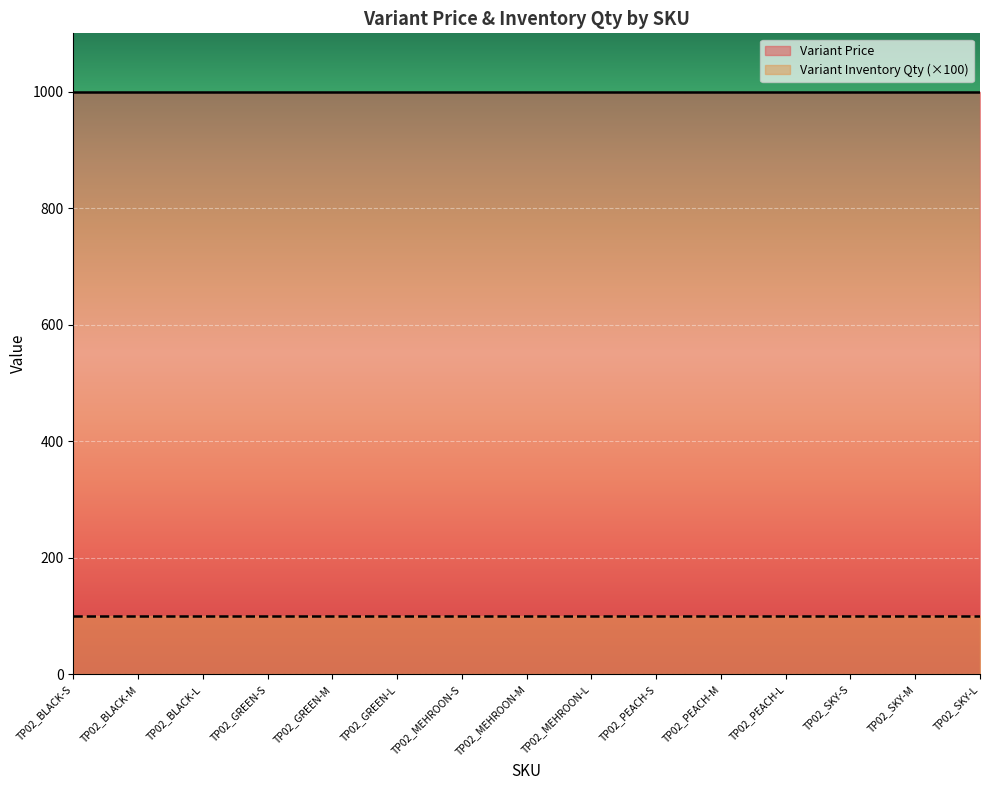

List the labels in order of Variant Inventory Qty value, smallest first.

TP02_BLACK-S, TP02_BLACK-M, TP02_BLACK-L, TP02_GREEN-S, TP02_GREEN-M, TP02_GREEN-L, TP02_MEHROON-S, TP02_MEHROON-M, TP02_MEHROON-L, TP02_PEACH-S, TP02_PEACH-M, TP02_PEACH-L, TP02_SKY-S, TP02_SKY-M, TP02_SKY-L